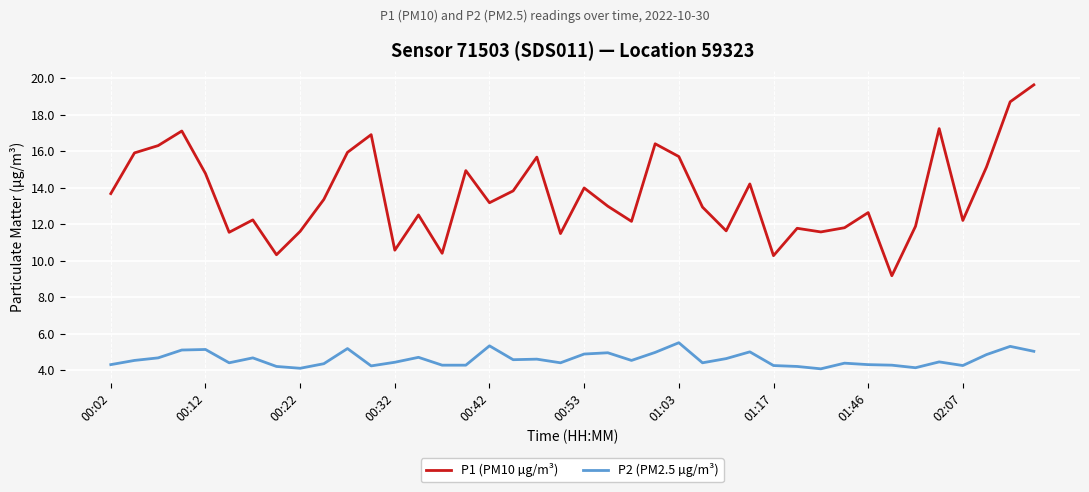

True or false: P1 (PM10 µg/m³) and P2 (PM2.5 µg/m³) intersect in this chart.

False